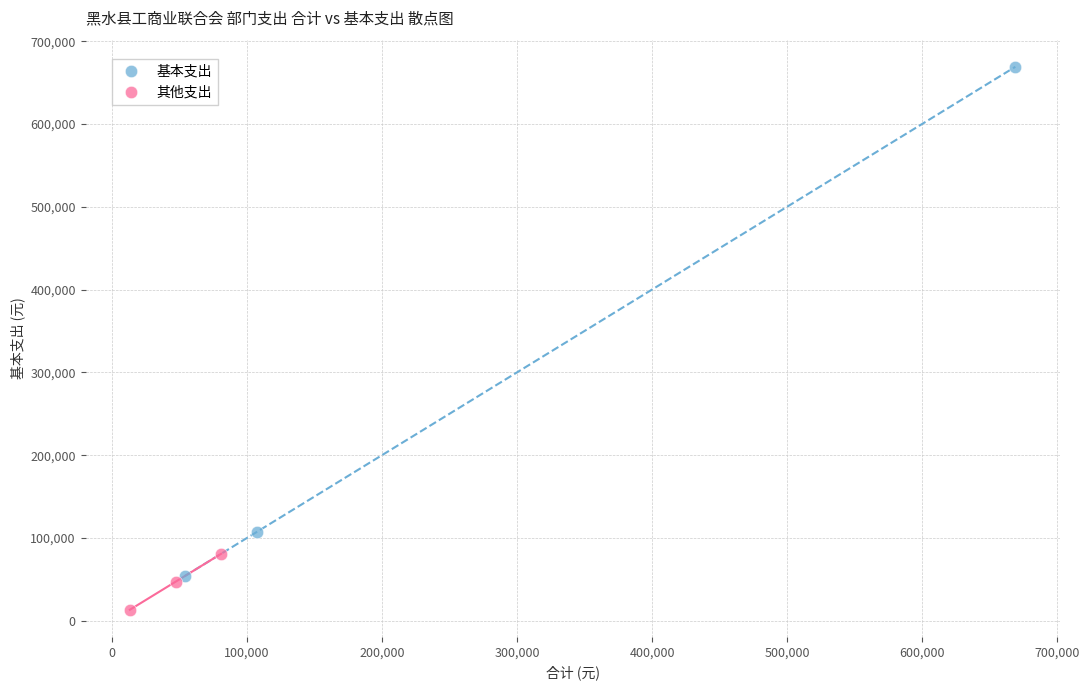

Which series reaches the minimum Y coordinate?

其他支出